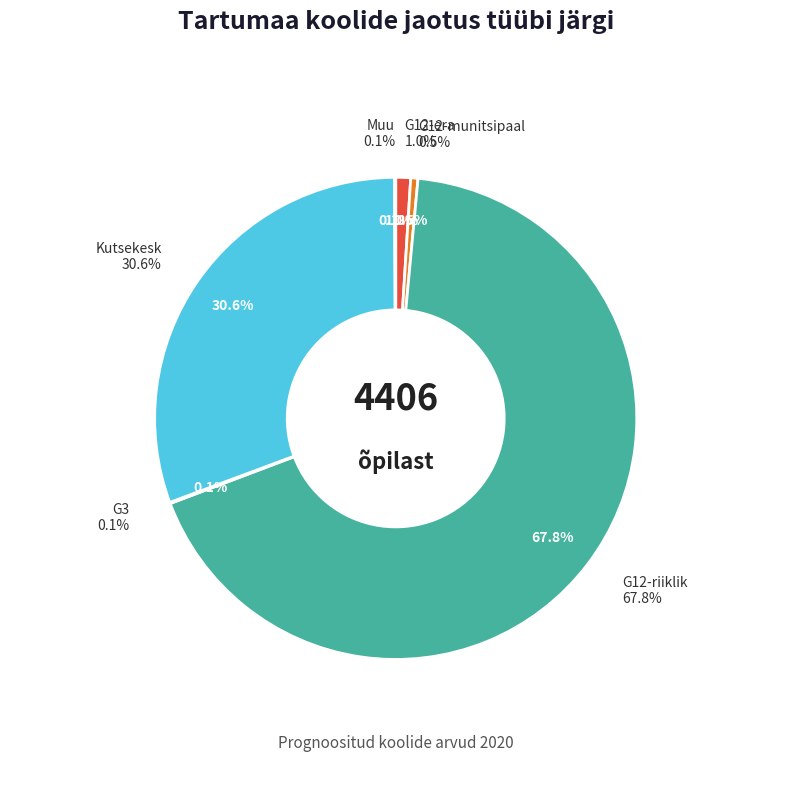

What is the largest slice in the pie chart?

G12-riiklik